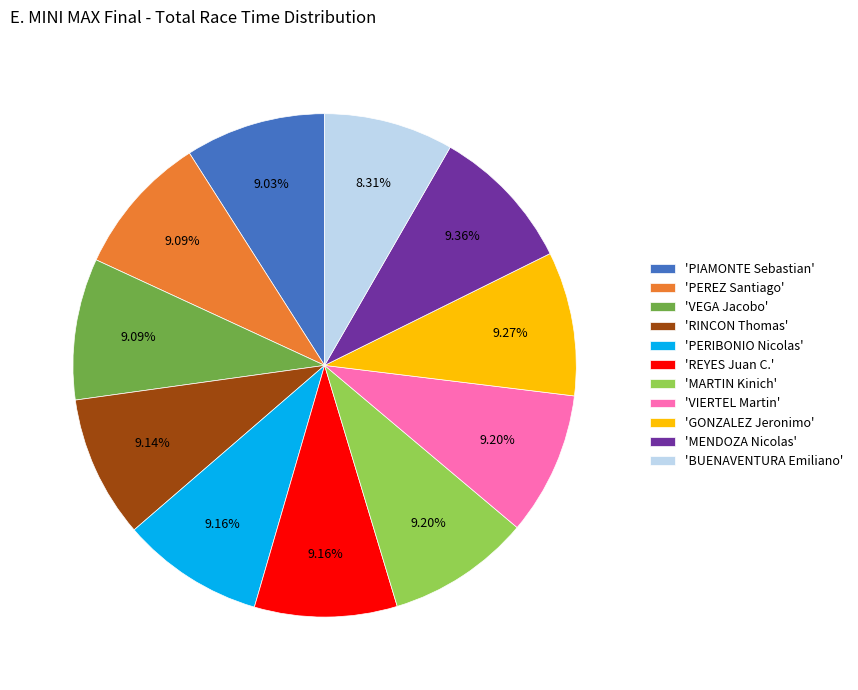

Combined, do 'PEREZ Santiago' and 'BUENAVENTURA Emiliano' account for over 50%?

No